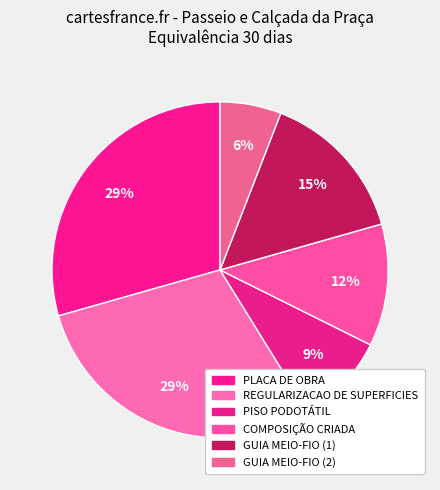

What percentage do PISO PODOTÁTIL and GUIA MEIO-FIO (2) together represent?

14.7%